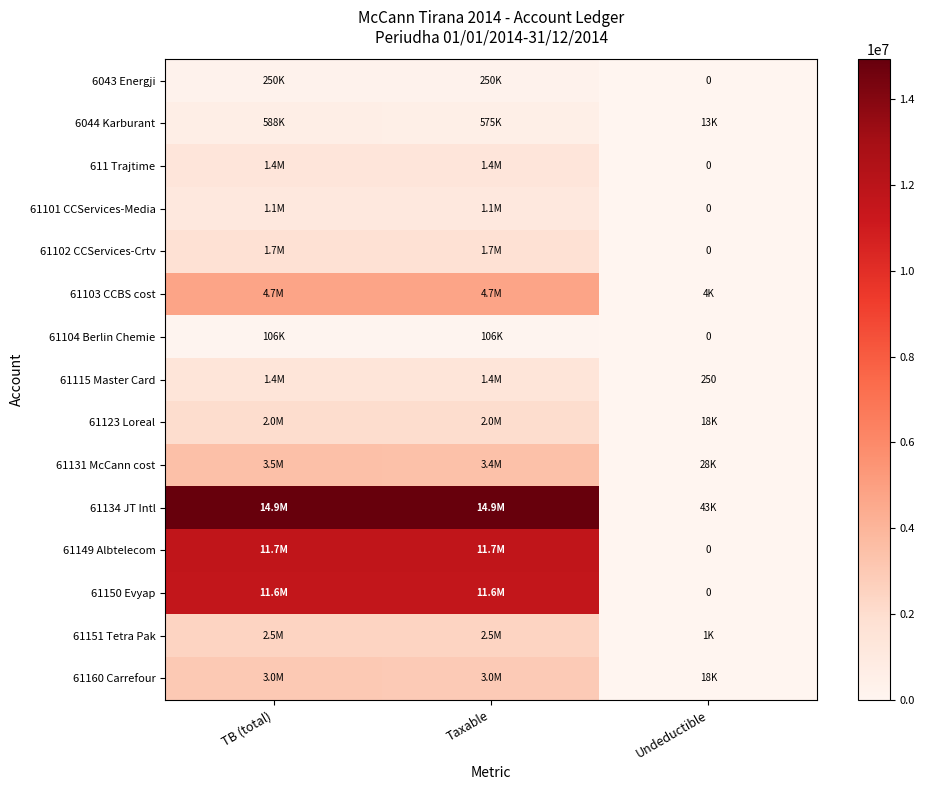

At which category does the chart reach its peak across all series?

TB (total)